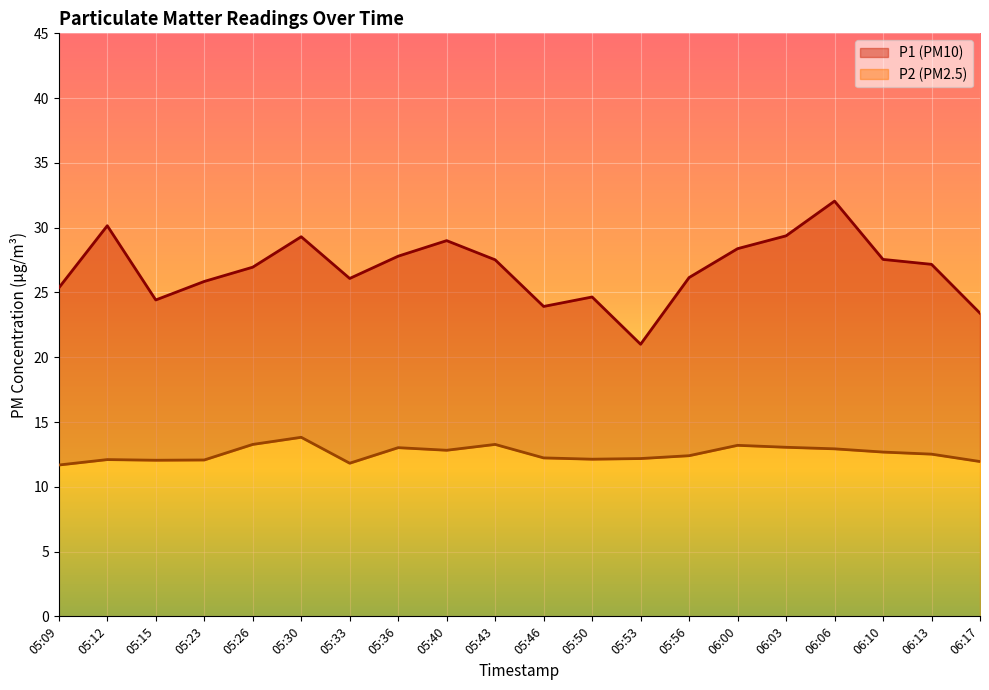

How many data points does each series have?

20